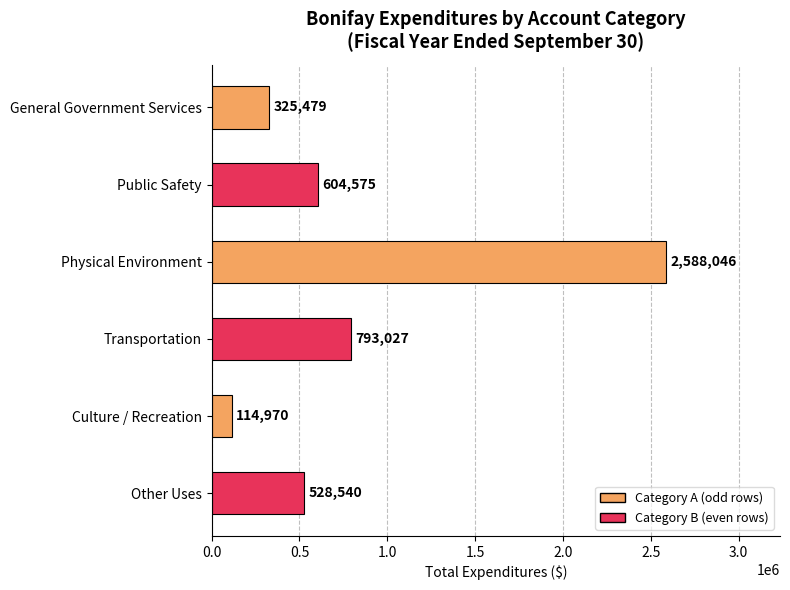

How many bars are there in total?

6